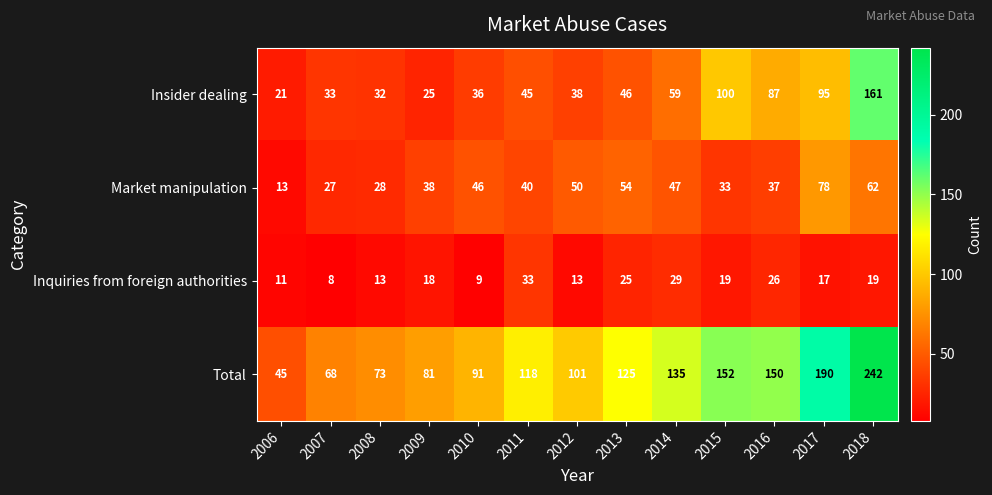

At which category is the sum across all series the highest?

2018